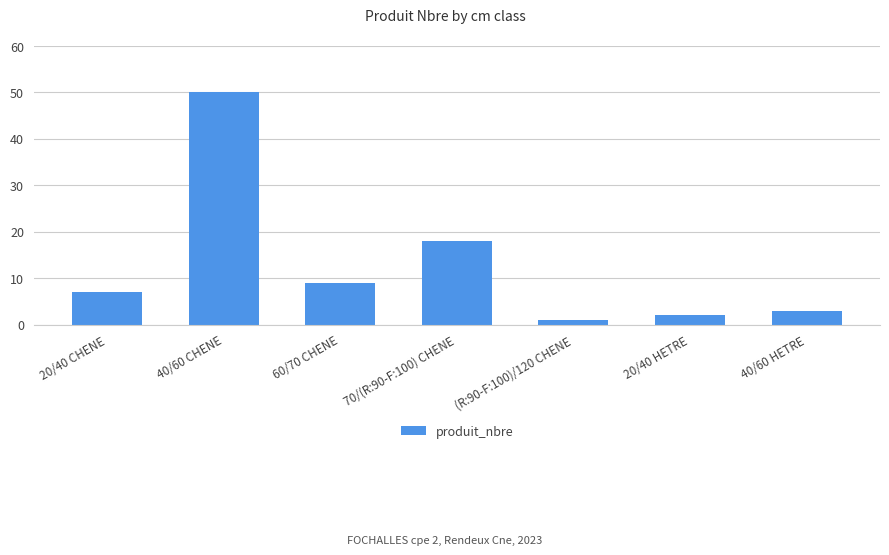

List the labels in order of value, smallest first.

(R:90-F:100)/120 CHENE, 20/40 HETRE, 40/60 HETRE, 20/40 CHENE, 60/70 CHENE, 70/(R:90-F:100) CHENE, 40/60 CHENE